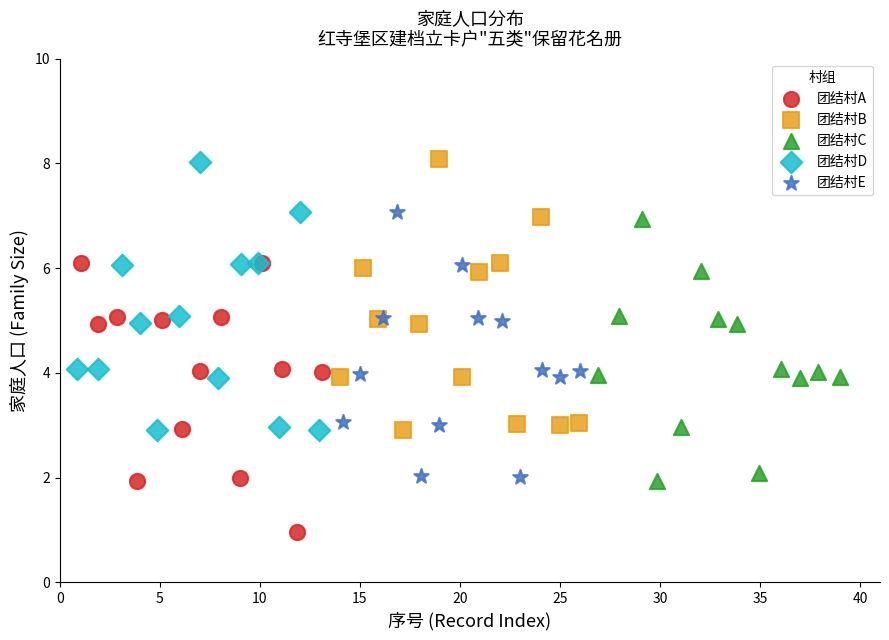

What are all the series names shown in the legend?

团结村A, 团结村B, 团结村C, 团结村D, 团结村E